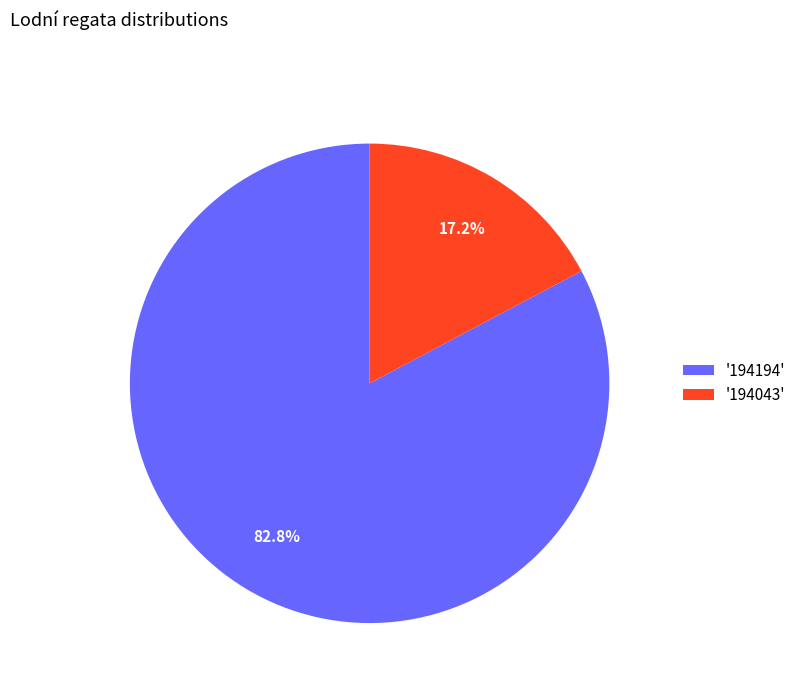

To the nearest percent, what is the average slice percentage?

50%